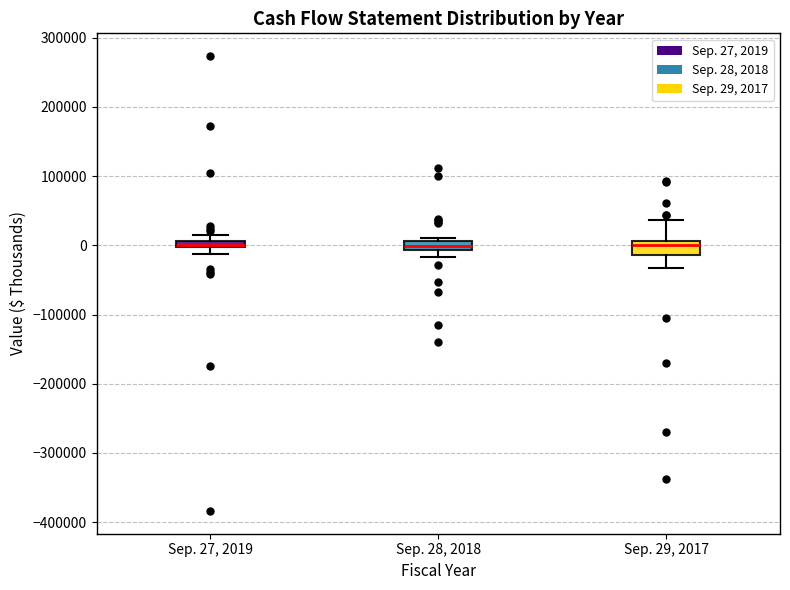

Where does the median line of the box for Sep. 29, 2017 sit on the y-axis? The values are not printed on the chart, so give them approximately, as read against the axis.

0